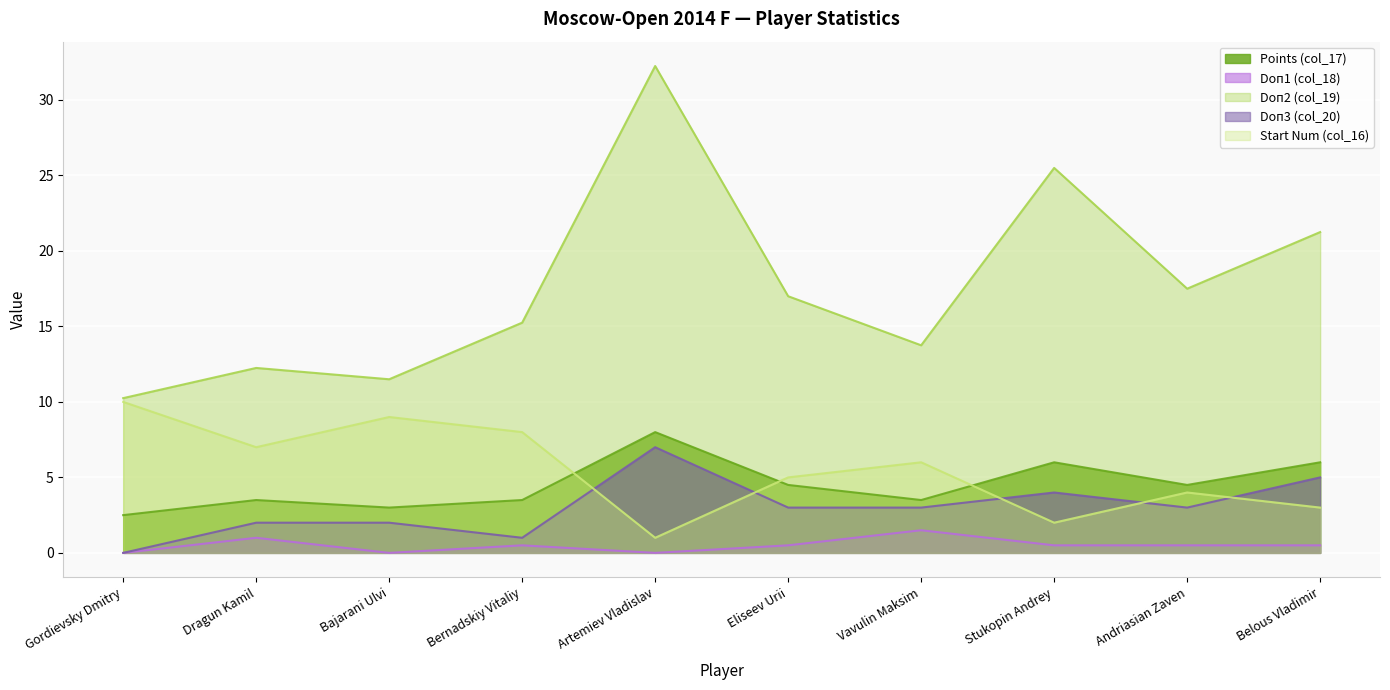

Where is the first local maximum for Doп2 (col_19)?

Dragun Kamil